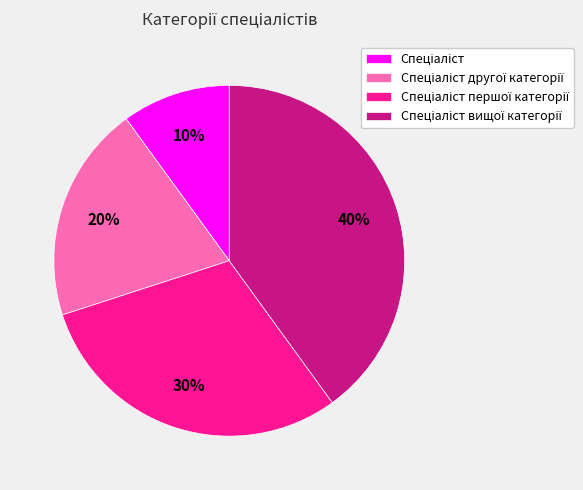

Is there any slice that represents more than half of the pie?

No